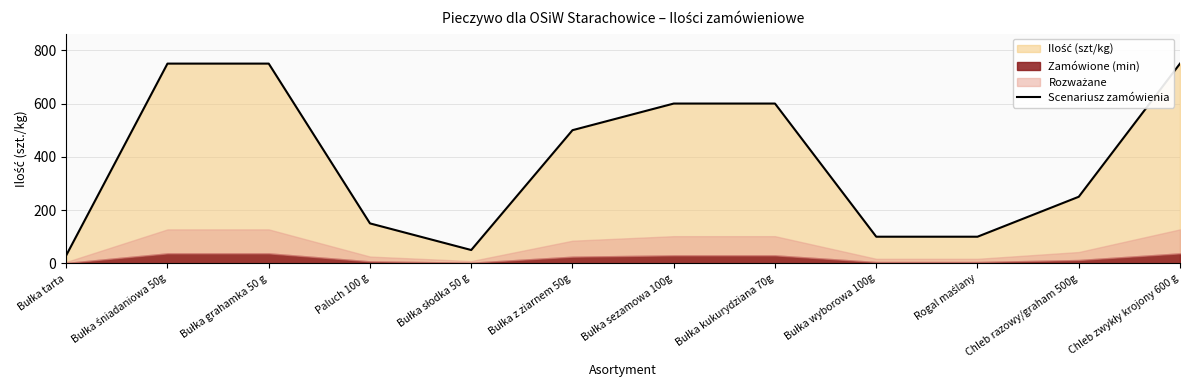

Where does the data first go above 500?

Bułka śniadaniowa 50g